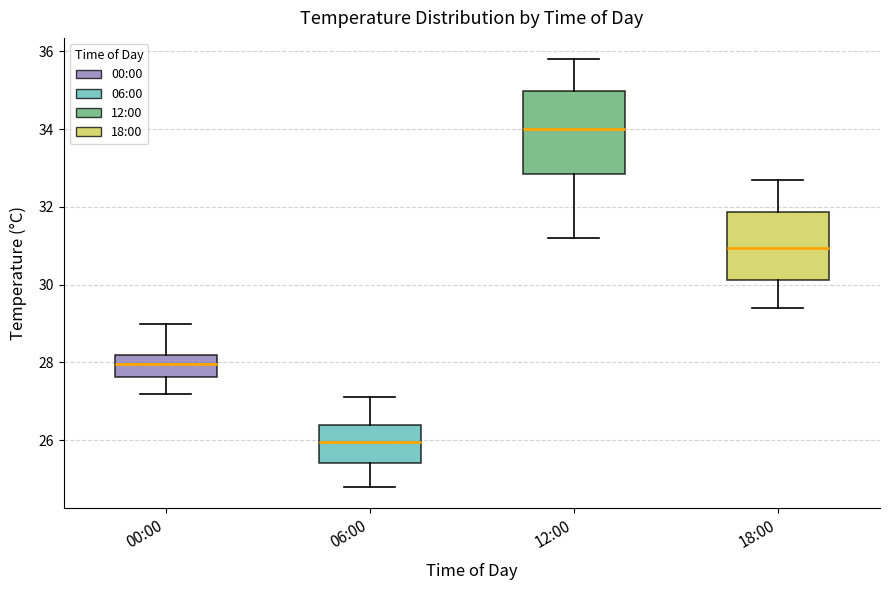

Reading left to right, read every box against the y-axis: the position of its median line, the range the box covers, and the ends of its whiskers. The values are not printed on the chart, so give them approximately, as read against the axis.

00:00: median 28.0, box 27.6 to 28.2, whiskers 27.2 to 29.0
06:00: median 26.0, box 25.4 to 26.4, whiskers 24.8 to 27.2
12:00: median 34.0, box 32.8 to 35.0, whiskers 31.2 to 35.8
18:00: median 31.0, box 30.2 to 31.8, whiskers 29.4 to 32.8